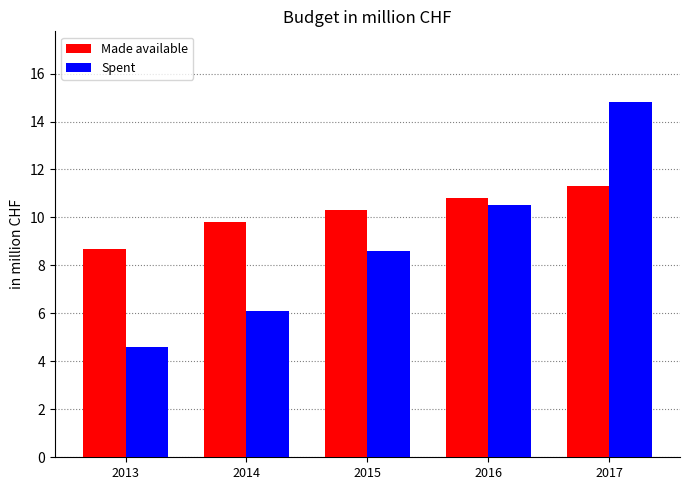

At how many categories does at least one series exceed 4?

5